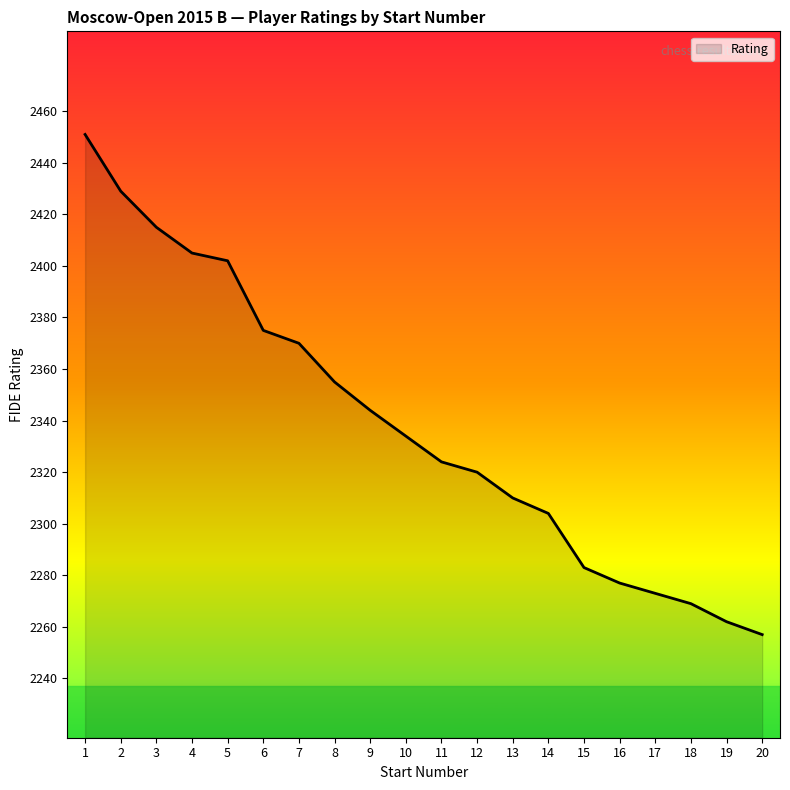

What is the difference between the maximum and minimum values?

194